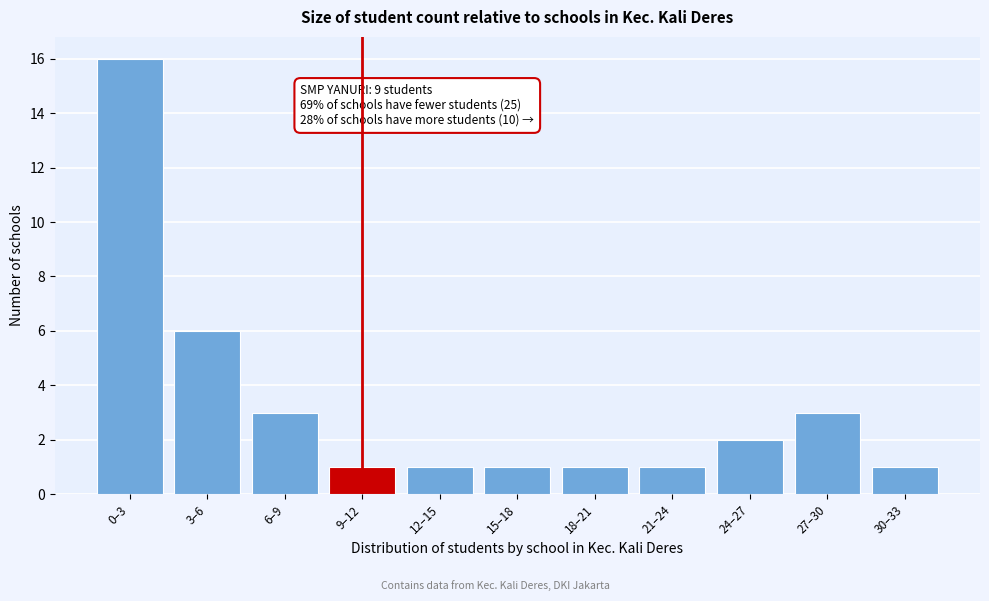

Reading left to right, transcribe all the data shown in this chart.

0–3=16	3–6=6	6–9=3	9–12=1	12–15=1	15–18=1	18–21=1	21–24=1	24–27=2	27–30=3	30–33=1